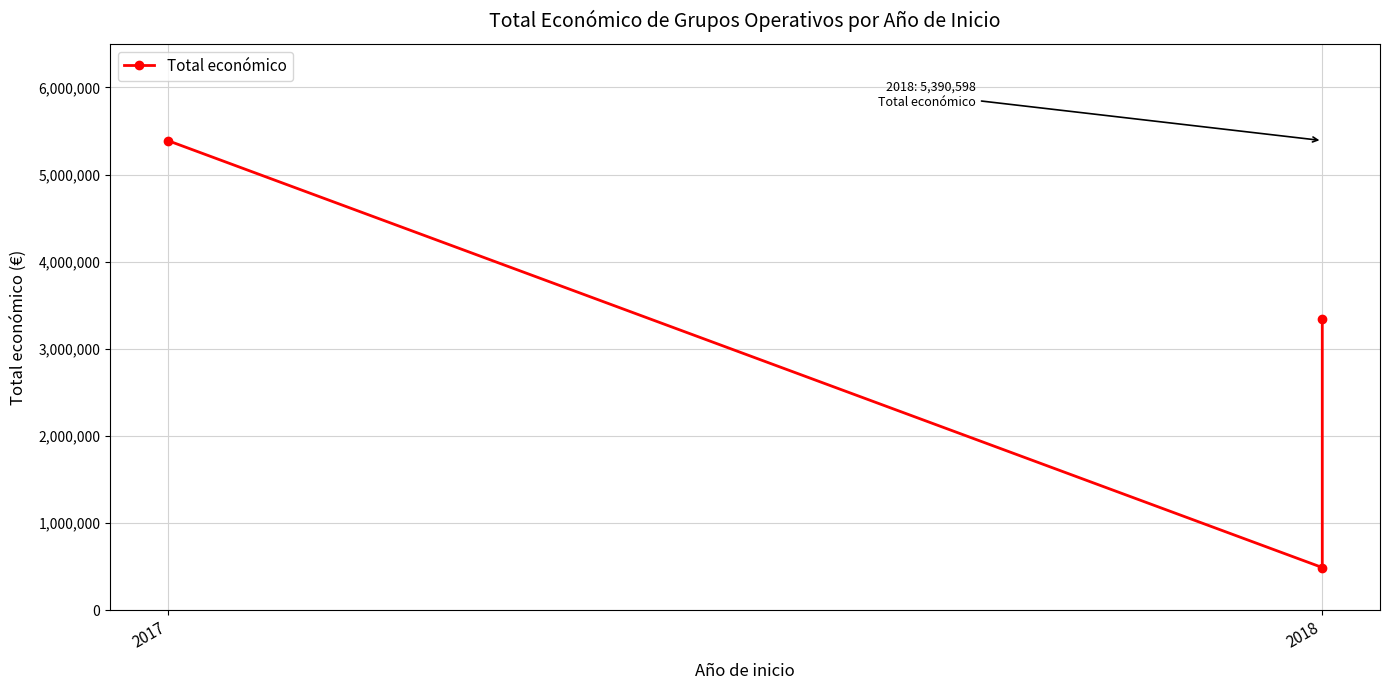

Does the chart display data point markers on the line(s)?

Yes